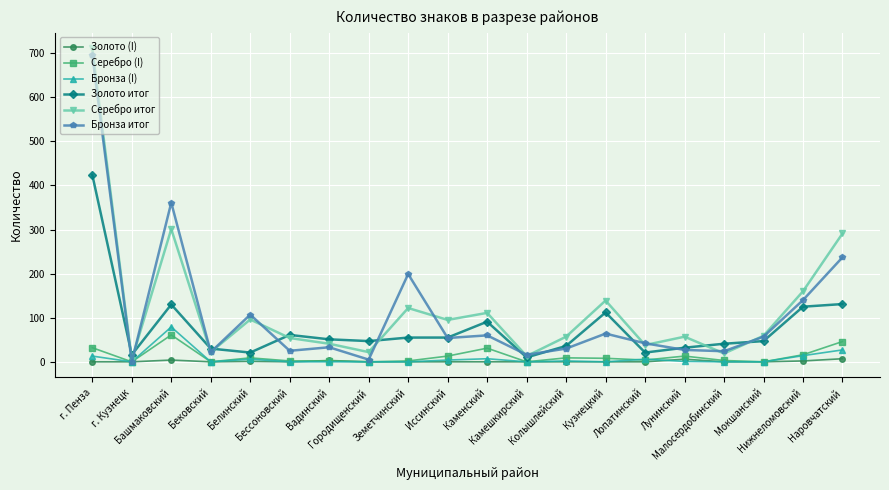

Which series has the largest total across all categories?

Серебро итог